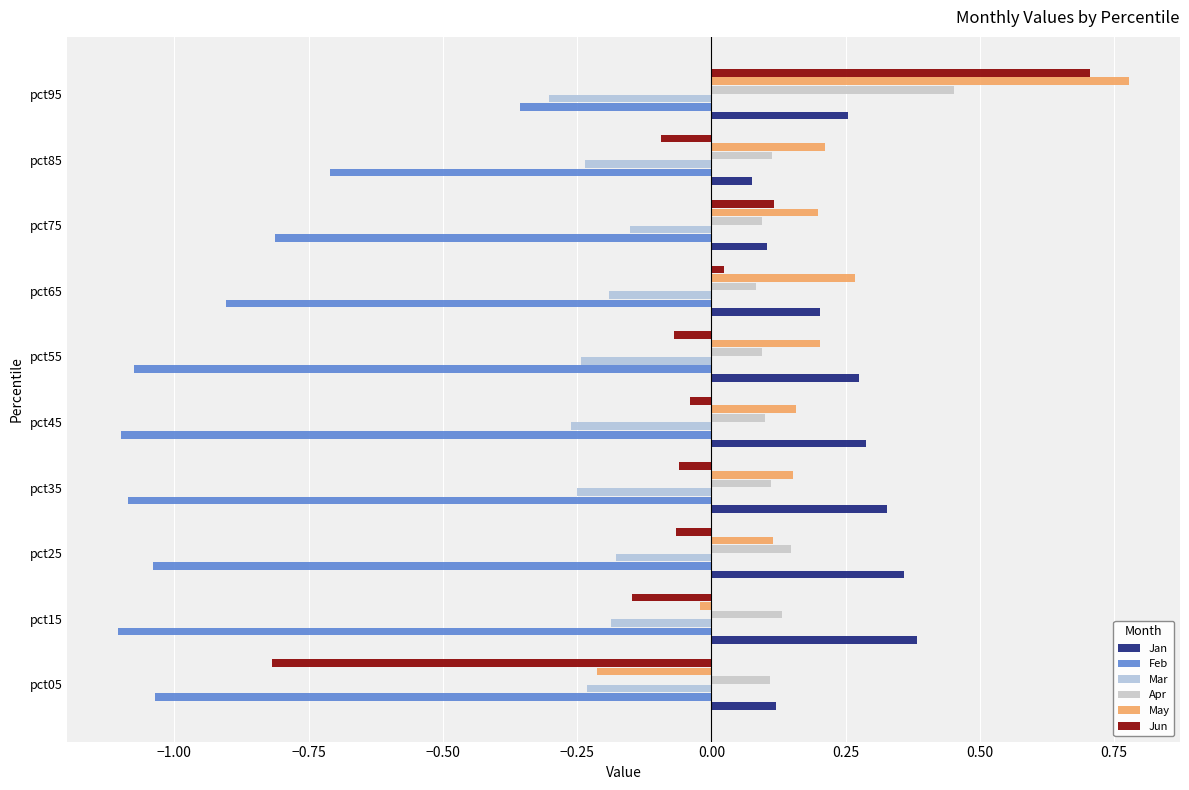

Reading right to left, what are all the values shown in this chart?

Jan: 0.3	0.1	0.1	0.2	0.3	0.3	0.3	0.4	0.4	0.1
Feb: -0.4	-0.7	-0.8	-0.9	-1.1	-1.1	-1.1	-1.0	-1.1	-1.0
Mar: -0.3	-0.2	-0.2	-0.2	-0.2	-0.3	-0.2	-0.2	-0.2	-0.2
Apr: 0.5	0.1	0.1	0.1	0.1	0.1	0.1	0.1	0.1	0.1
May: 0.8	0.2	0.2	0.3	0.2	0.2	0.2	0.1	-0.0	-0.2
Jun: 0.7	-0.1	0.1	0.0	-0.1	-0.0	-0.1	-0.1	-0.1	-0.8